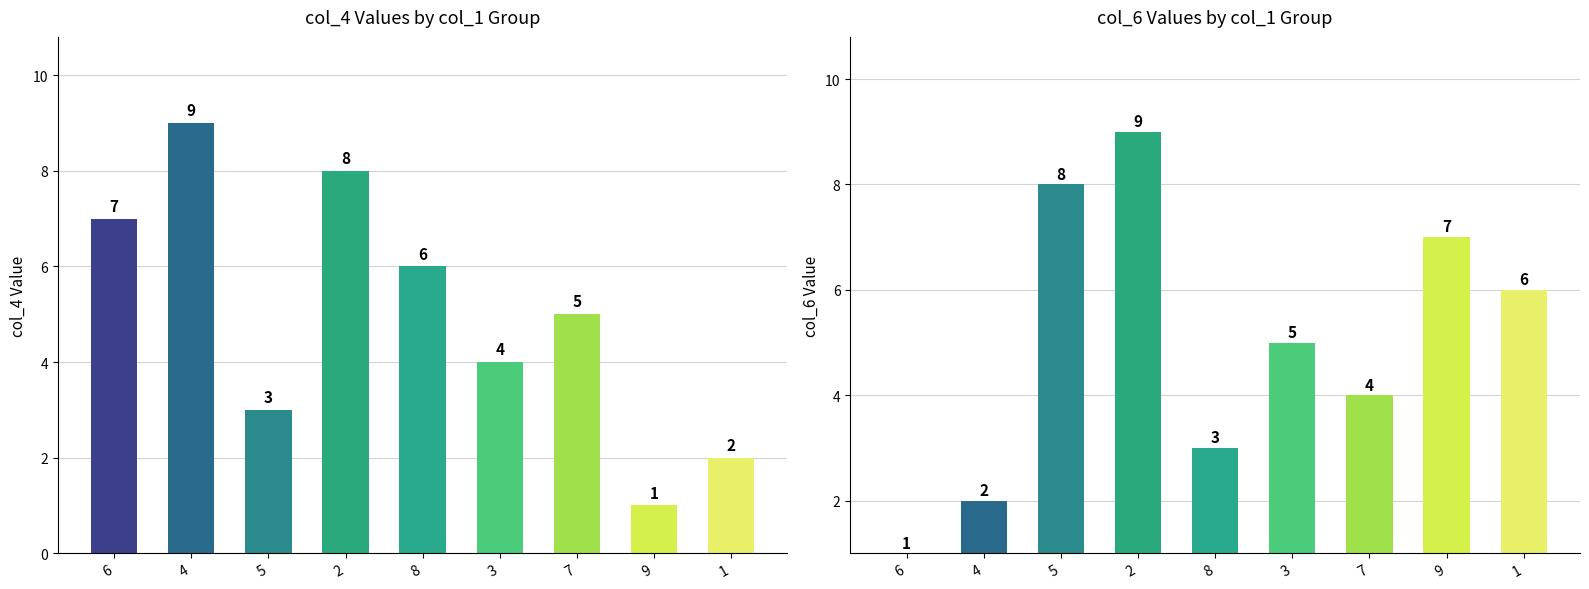

The value of col_4 at 1 is 2. True or false?

True